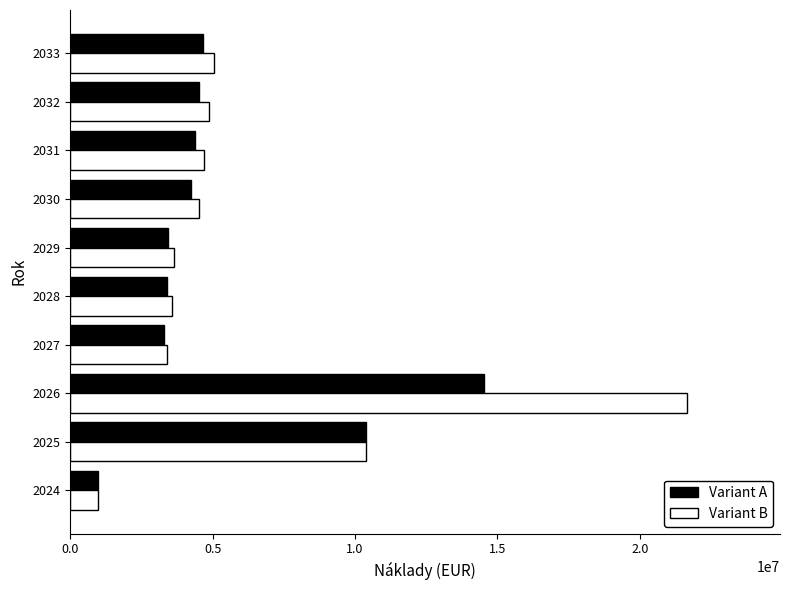

Count the number of data series in this chart.

2